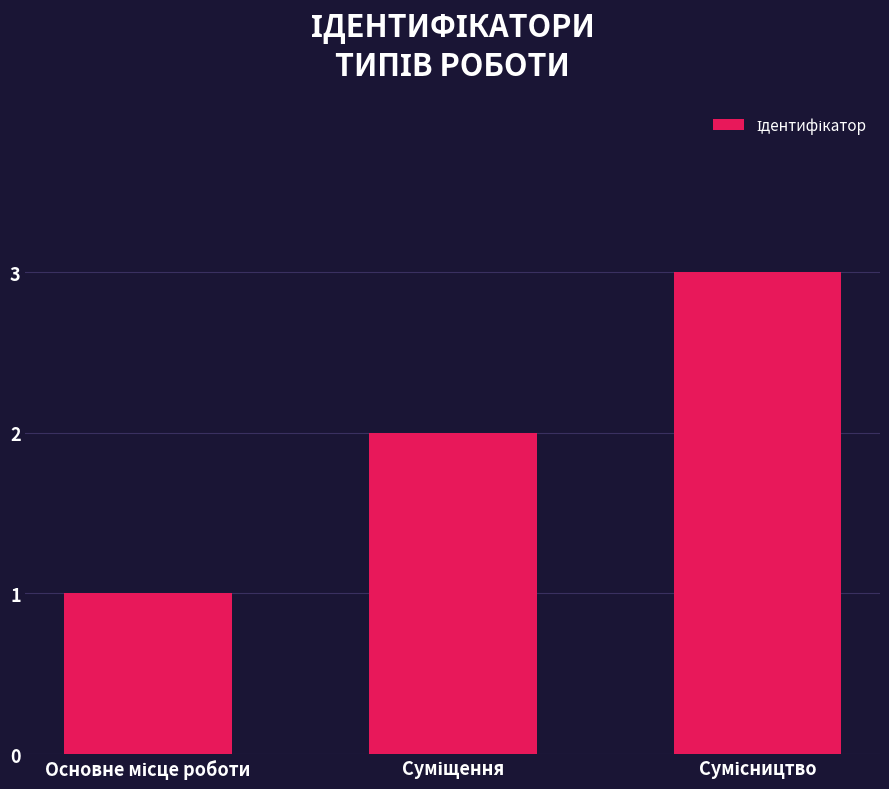

What is the value of the 2nd bar from the left?

2